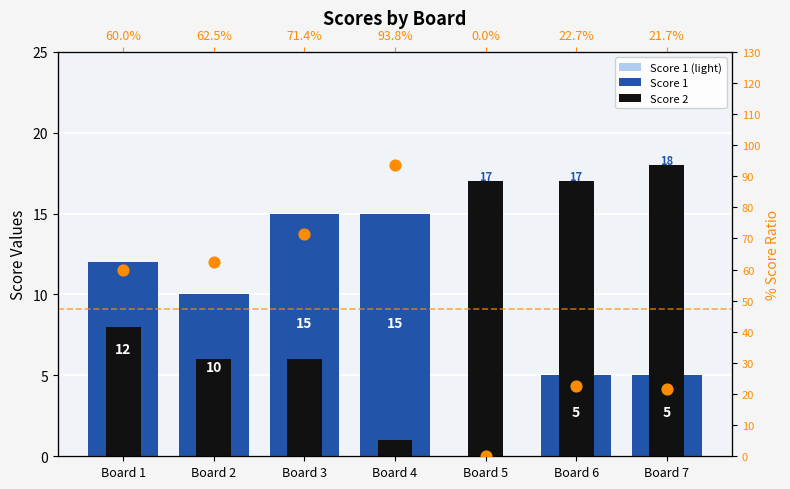

Which series contains the lowest Y value?

Score 1